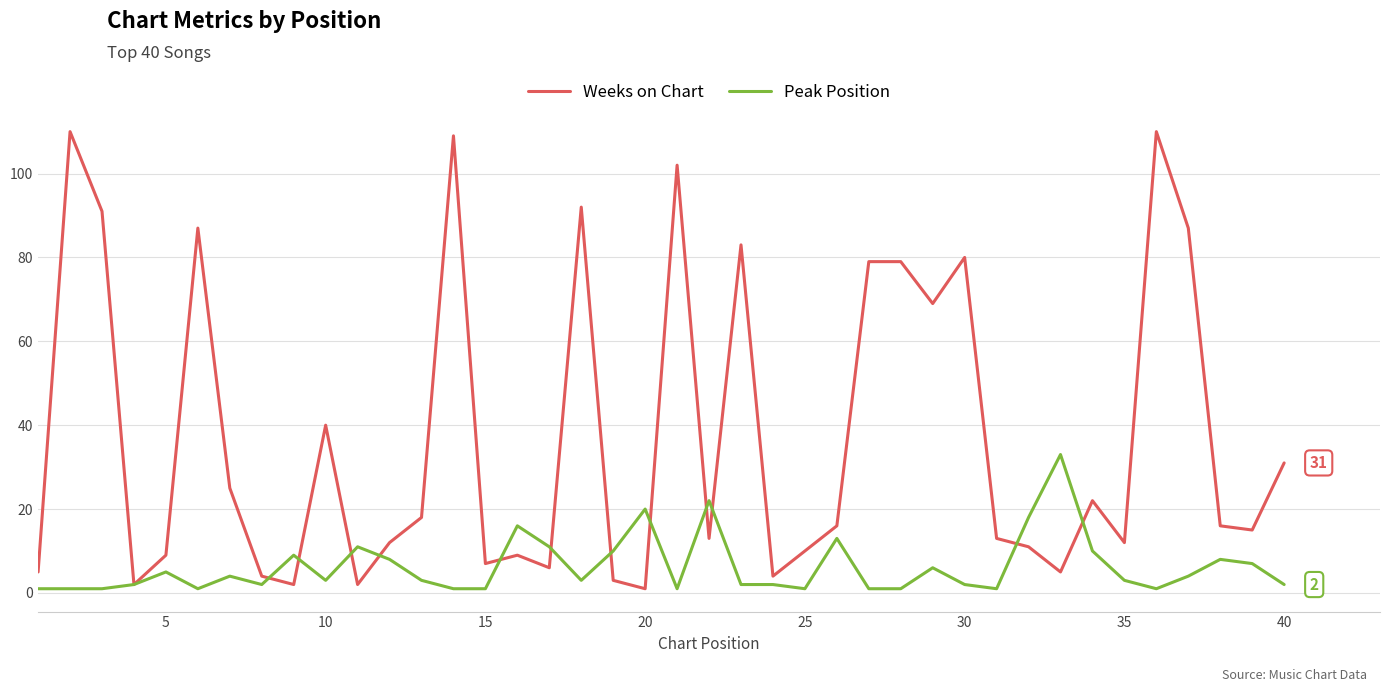

Rank the series by their average value, from highest to lowest.

Weeks on Chart, Peak Position